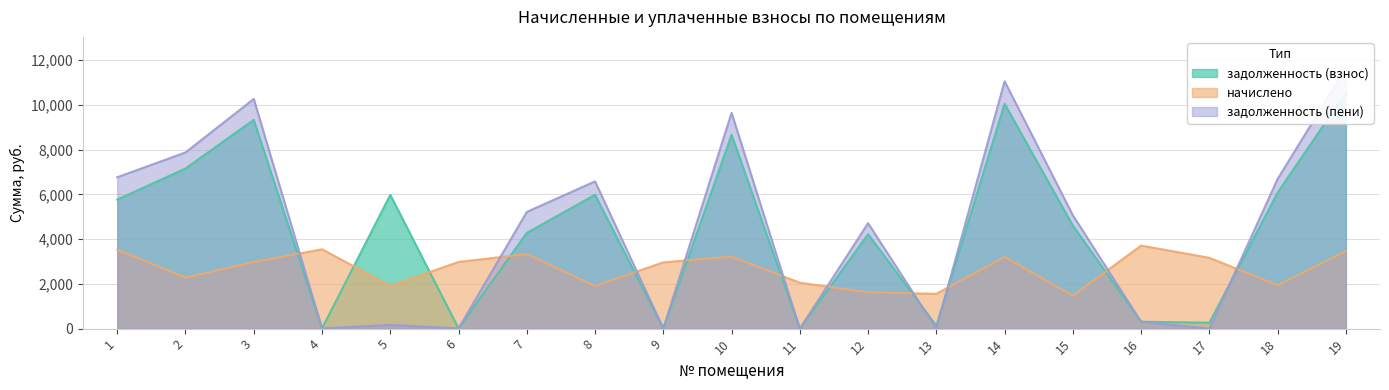

How many data points in задолженность (взнос) are less than 4608?

9